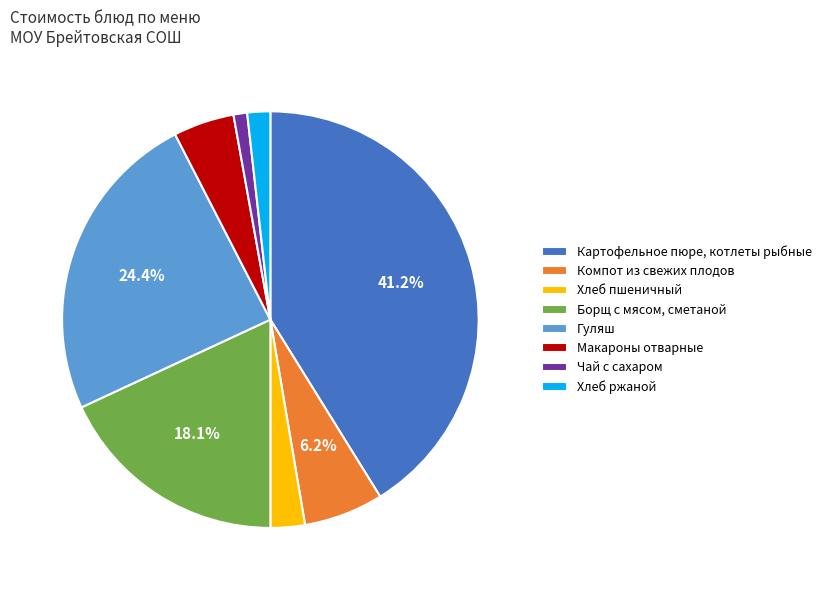

Combined, do Чай с сахаром and Макароны отварные account for over 50%?

No